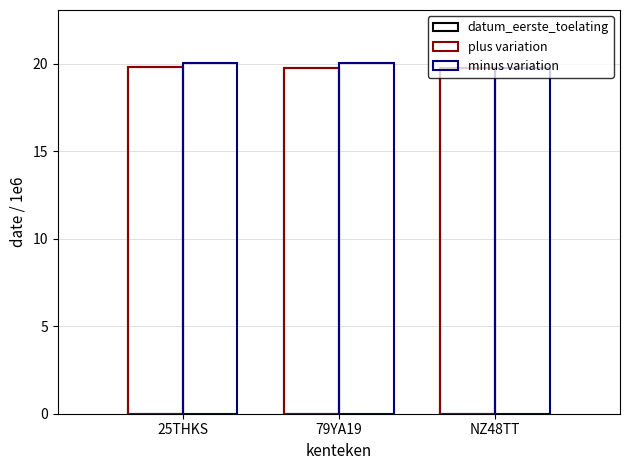

How many series are shown in this chart?

3